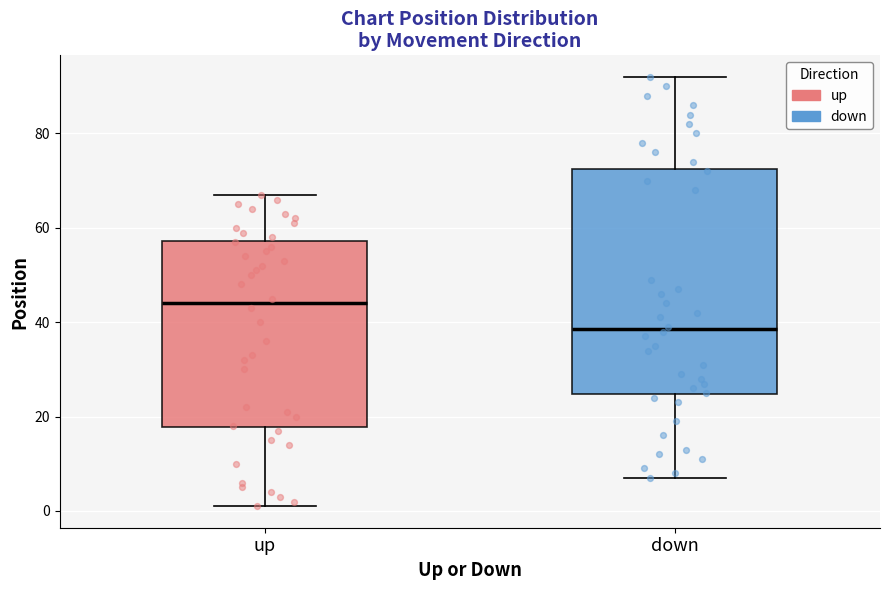

Which box is the tallest, from its lower edge to its upper edge?

down